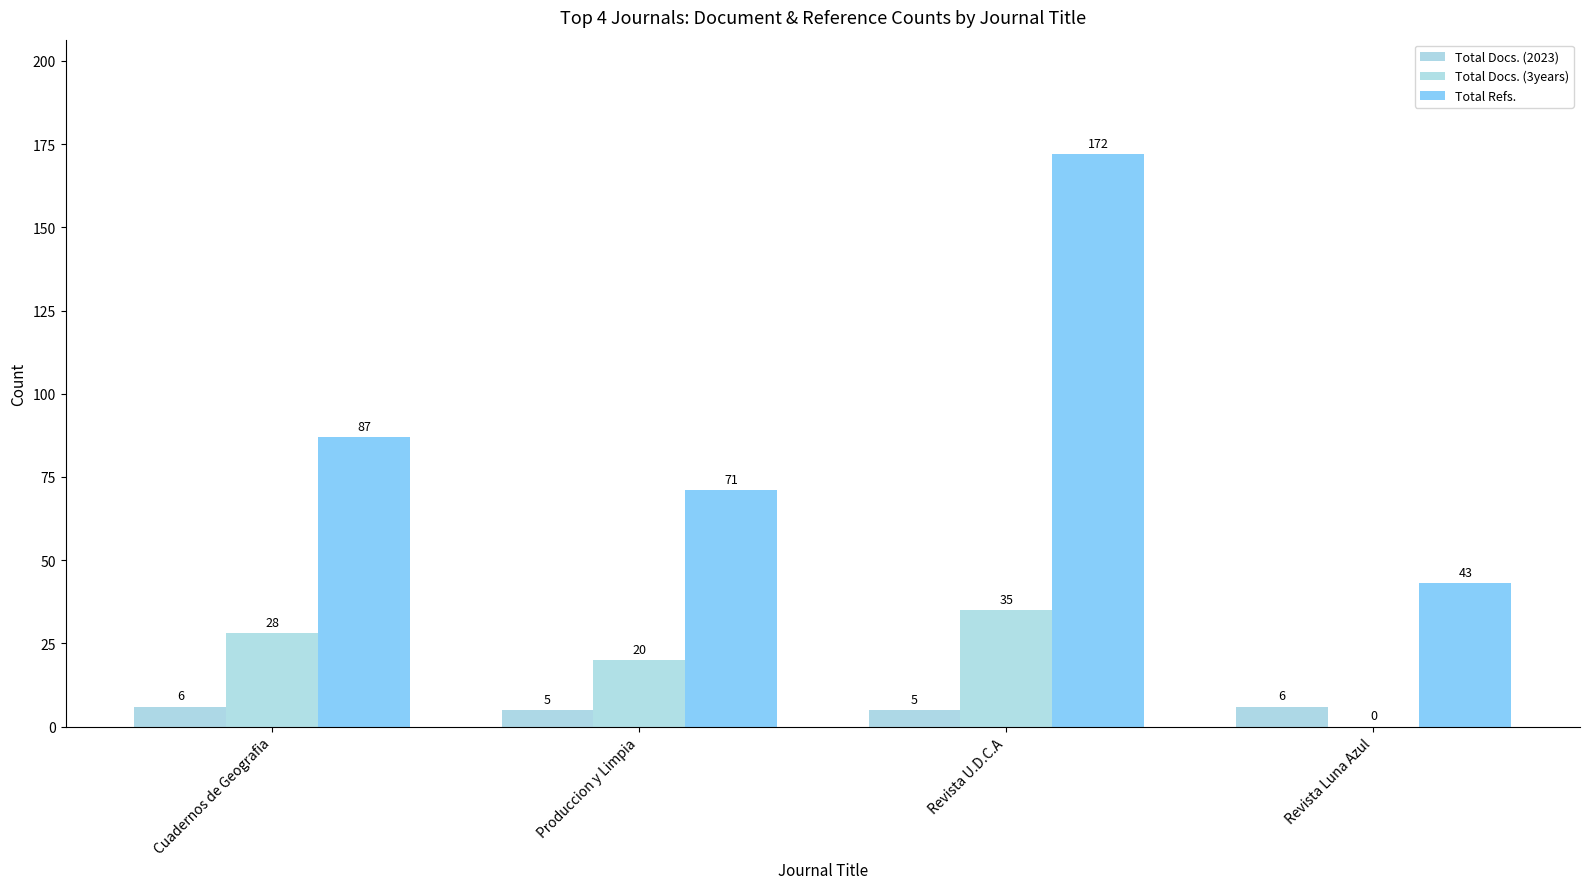

How many groups of bars are there?

4